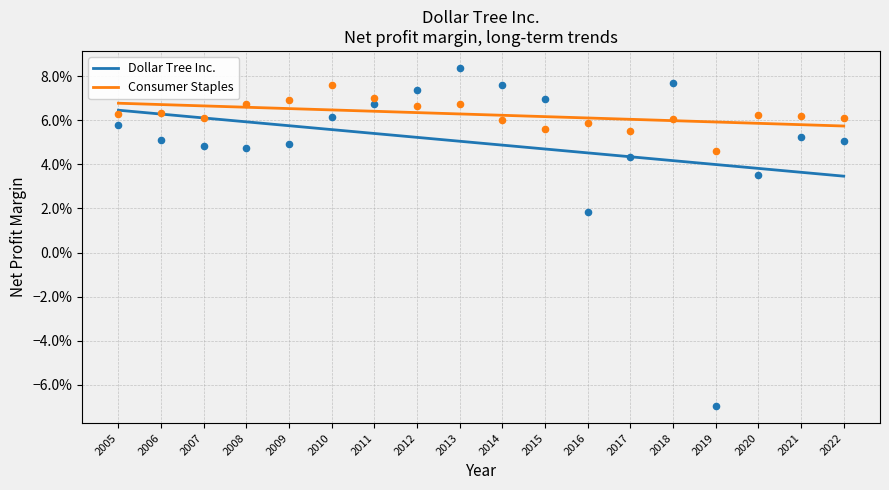

Which series has the largest total across all categories?

Consumer Staples